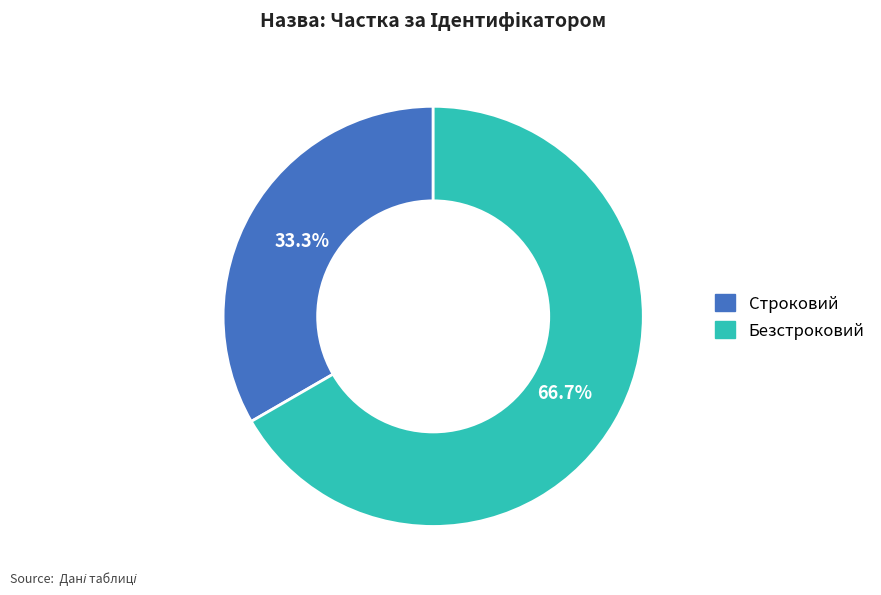

Count the number of slices in the pie.

2